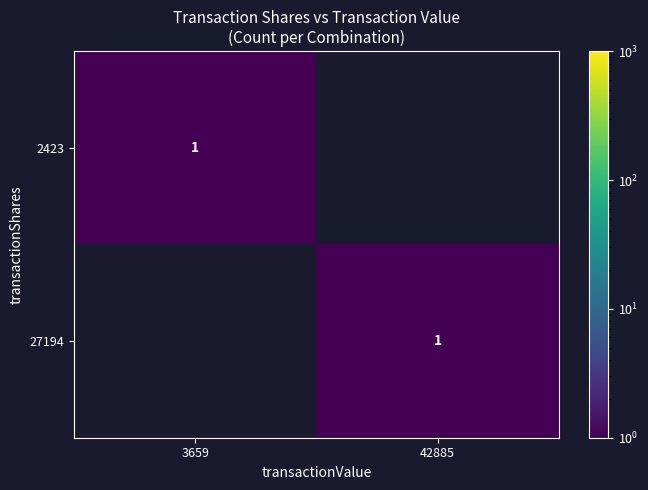

Which has a higher value, 42885 or 3659?

3659